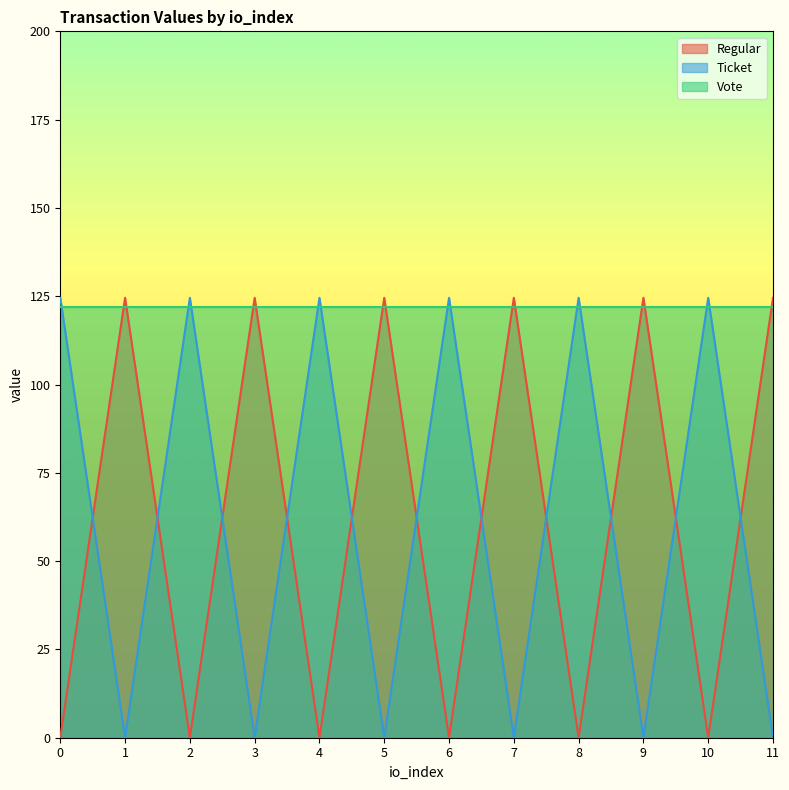

What is the maximum value for Ticket?

124.6